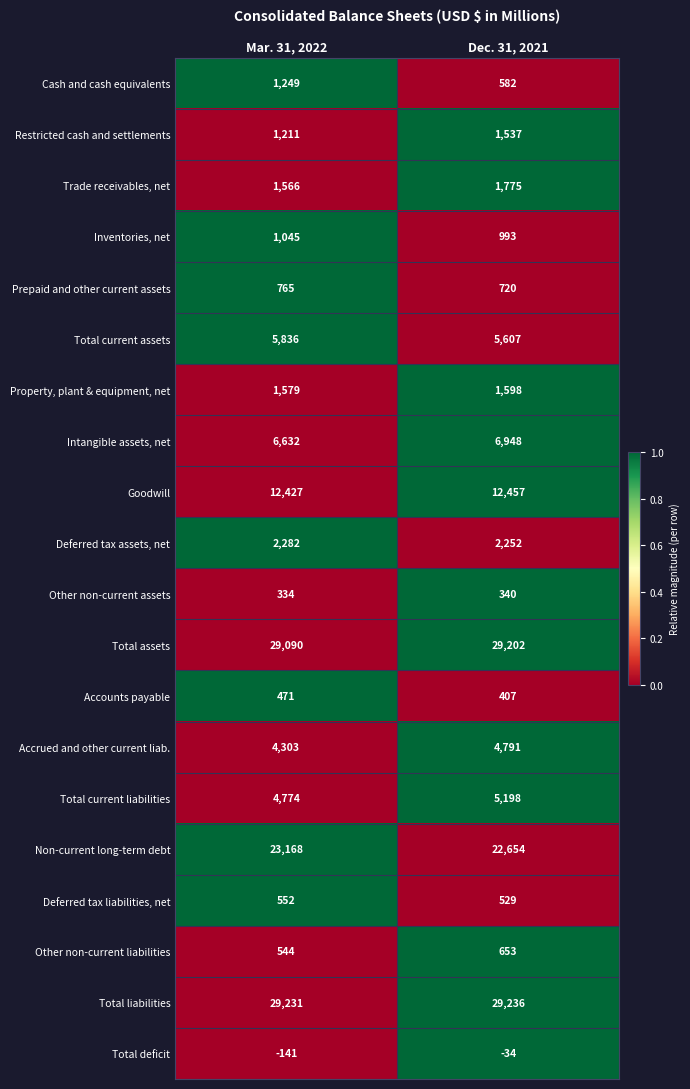

At which category is the sum across all series the highest?

Dec. 31, 2021